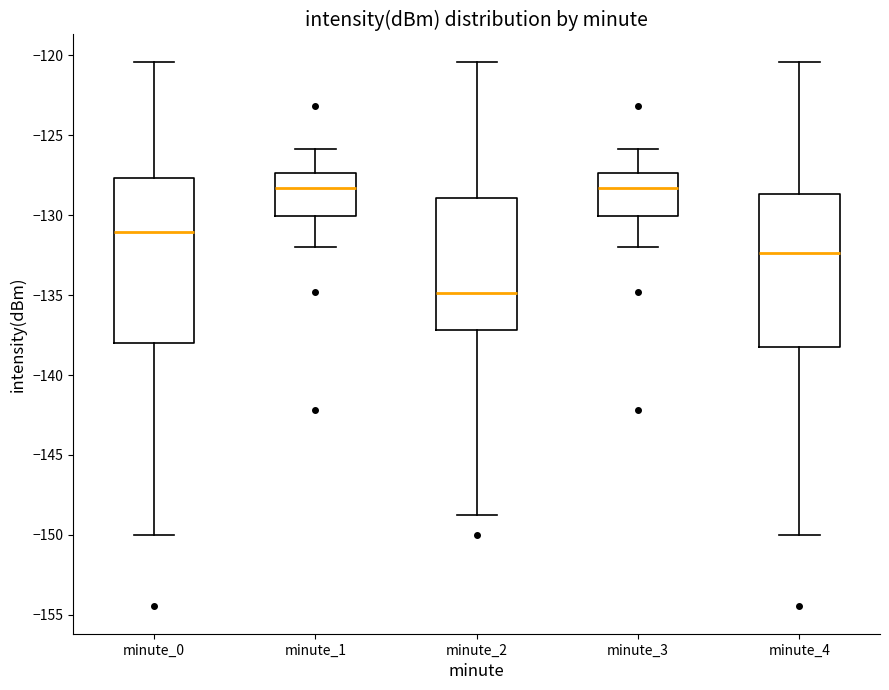

Reading left to right, read every box against the y-axis: the position of its median line, the range the box covers, and the ends of its whiskers. The values are not printed on the chart, so give them approximately, as read against the axis.

minute_0: median -131.0, box -138.0 to -127.5, whiskers -150.0 to -120.5
minute_1: median -128.5, box -130.0 to -127.5, whiskers -132.0 to -126.0
minute_2: median -135.0, box -137.0 to -129.0, whiskers -149.0 to -120.5
minute_3: median -128.5, box -130.0 to -127.5, whiskers -132.0 to -126.0
minute_4: median -132.5, box -138.0 to -128.5, whiskers -150.0 to -120.5